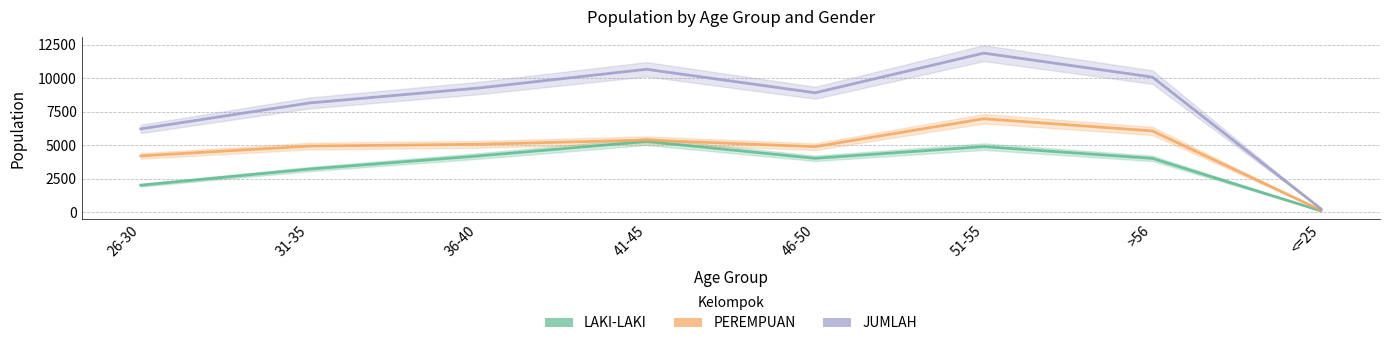

Which series has the largest range (max minus min)?

JUMLAH